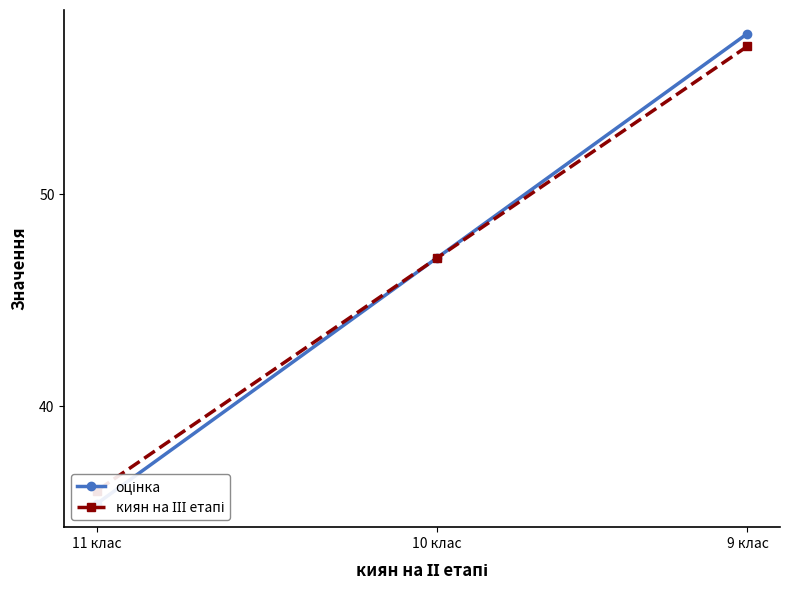

Is it true that киян на ІІІ етапі equals 82.4 at 9 клас?

False